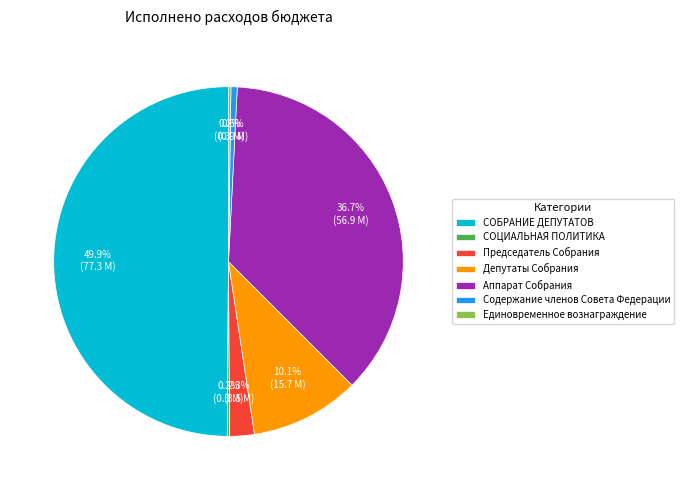

How much of the chart is everything except Председатель Собрания?

97.7%